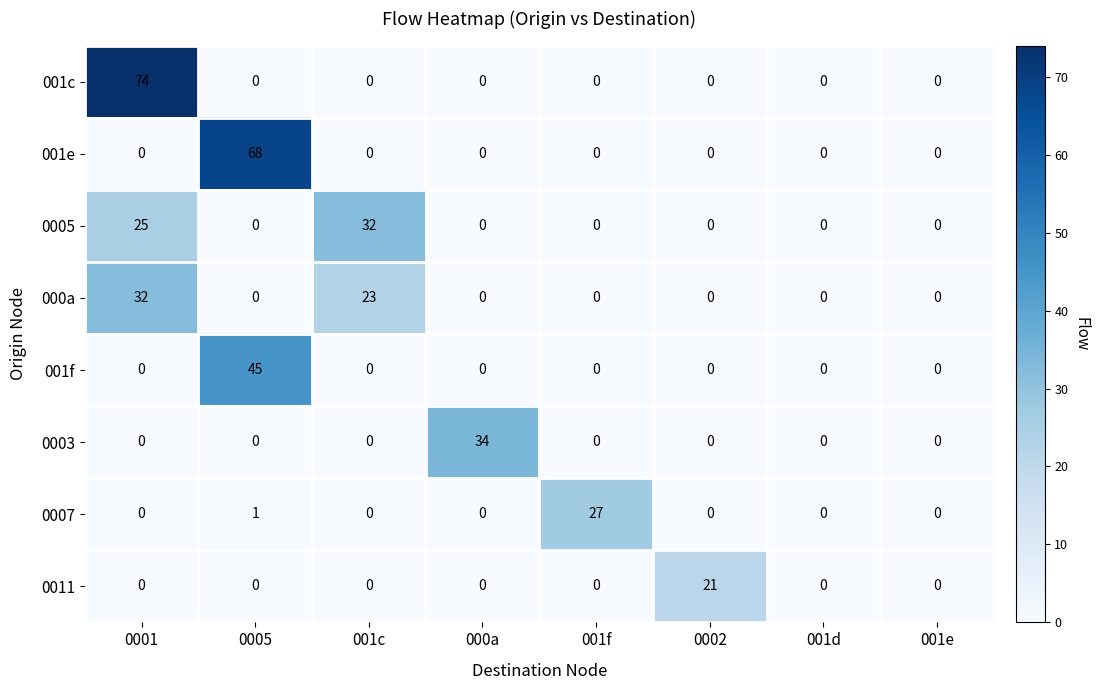

What is the sum of all 0005 values?

57